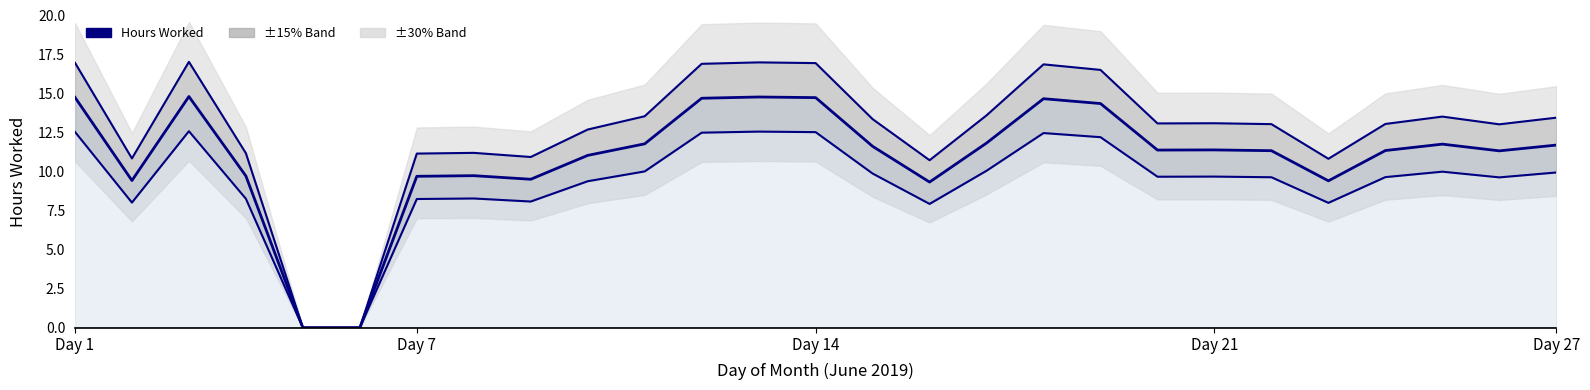

Which series has the largest range (max minus min)?

Upper Band